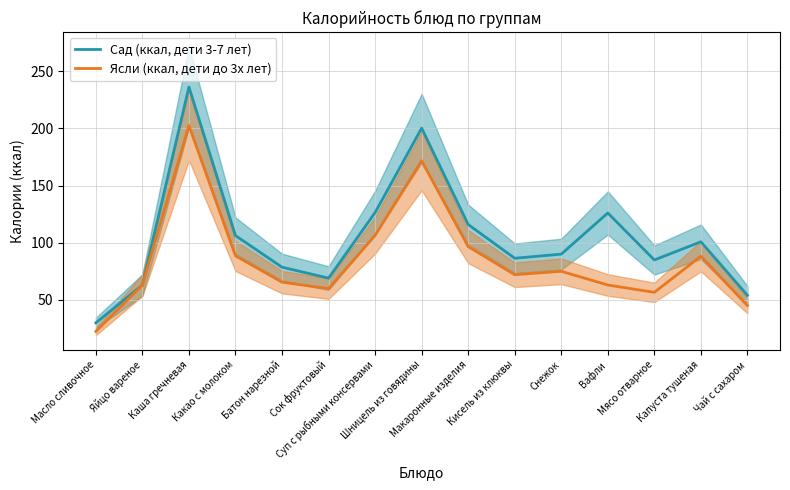

Which series changed the most between Какао с молоком and Снежок?

Сад (ккал, дети 3-7 лет)